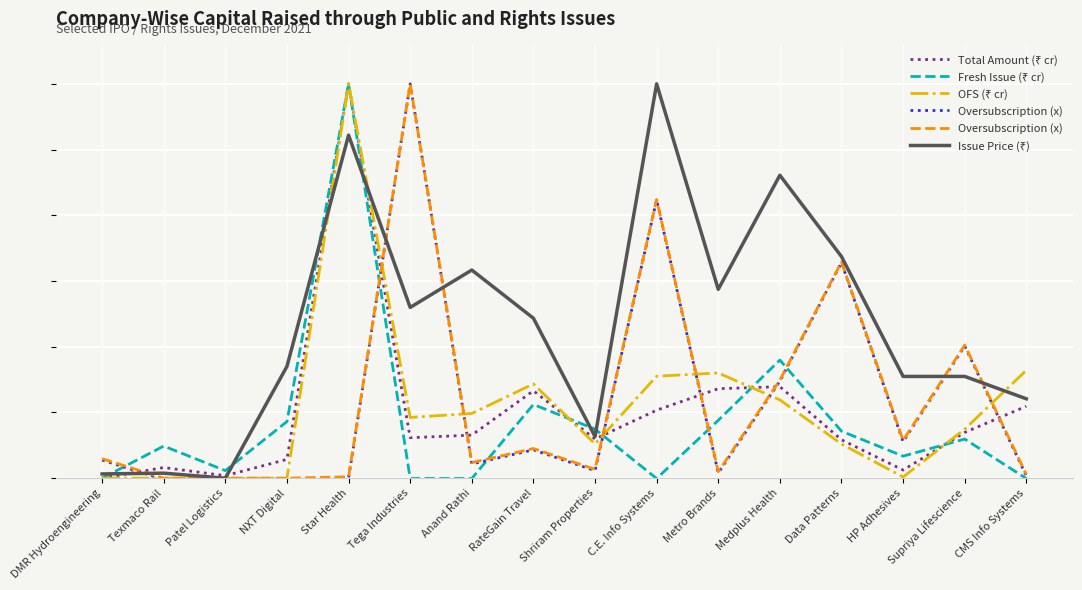

What is the label of the 13th point from the left?

Data Patterns